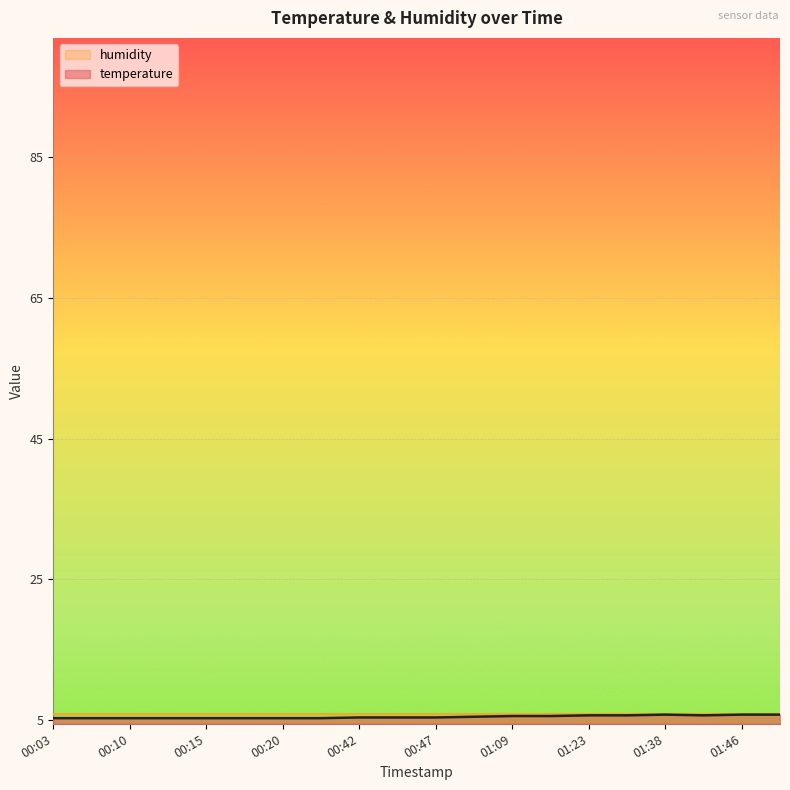

Rank the categories by value from highest to lowest.

01:38, 01:46, 01:51, 01:23, 01:26, 01:41, 01:09, 01:11, 00:59, 00:42, 00:44, 00:47, 00:03, 00:08, 00:10, 00:13, 00:15, 00:18, 00:20, 00:22